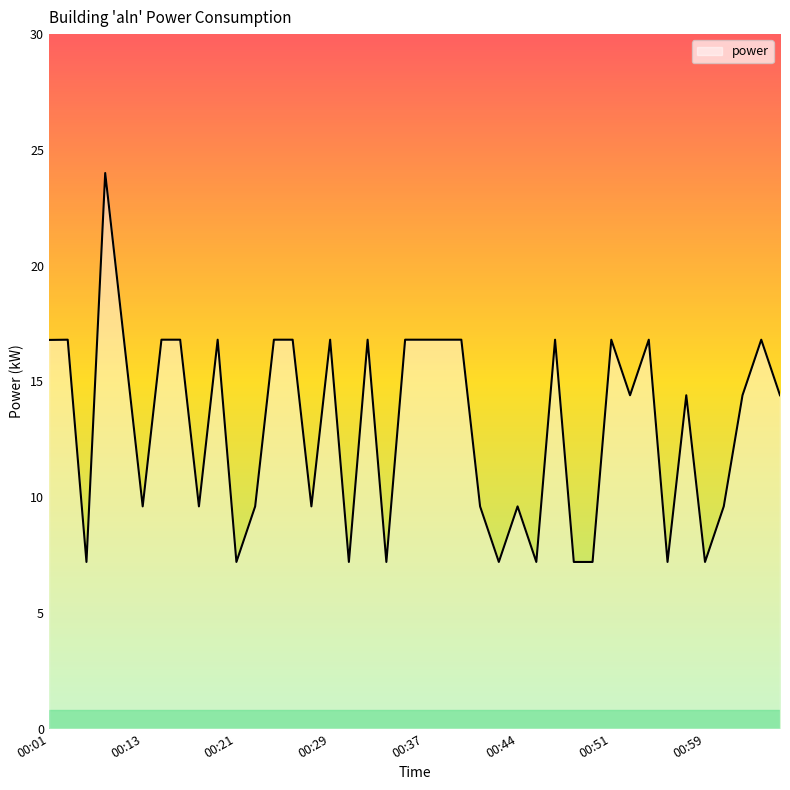

Count the number of data series in this chart.

1